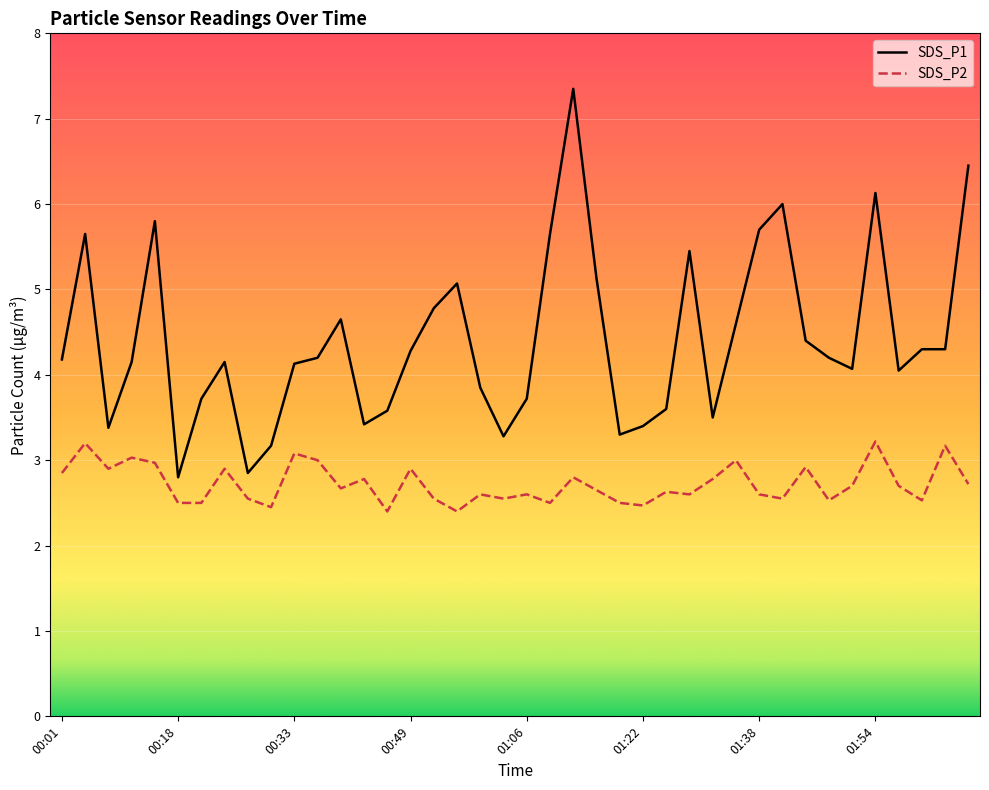

True or false: SDS_P1 and SDS_P2 cross at least once.

False